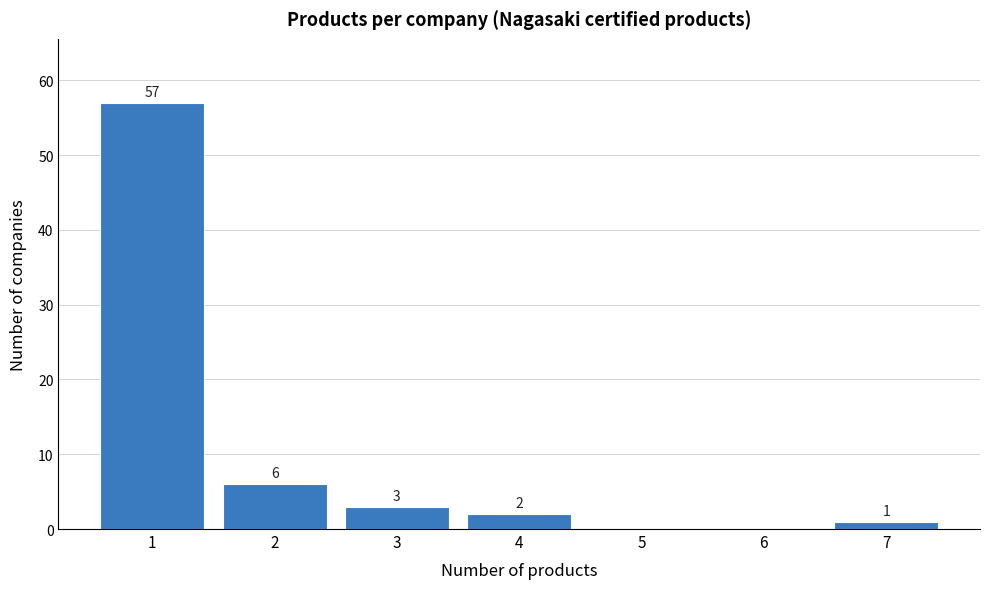

Reading right to left, what are all the values shown in this chart?

7=1	6=0	5=0	4=2	3=3	2=6	1=57